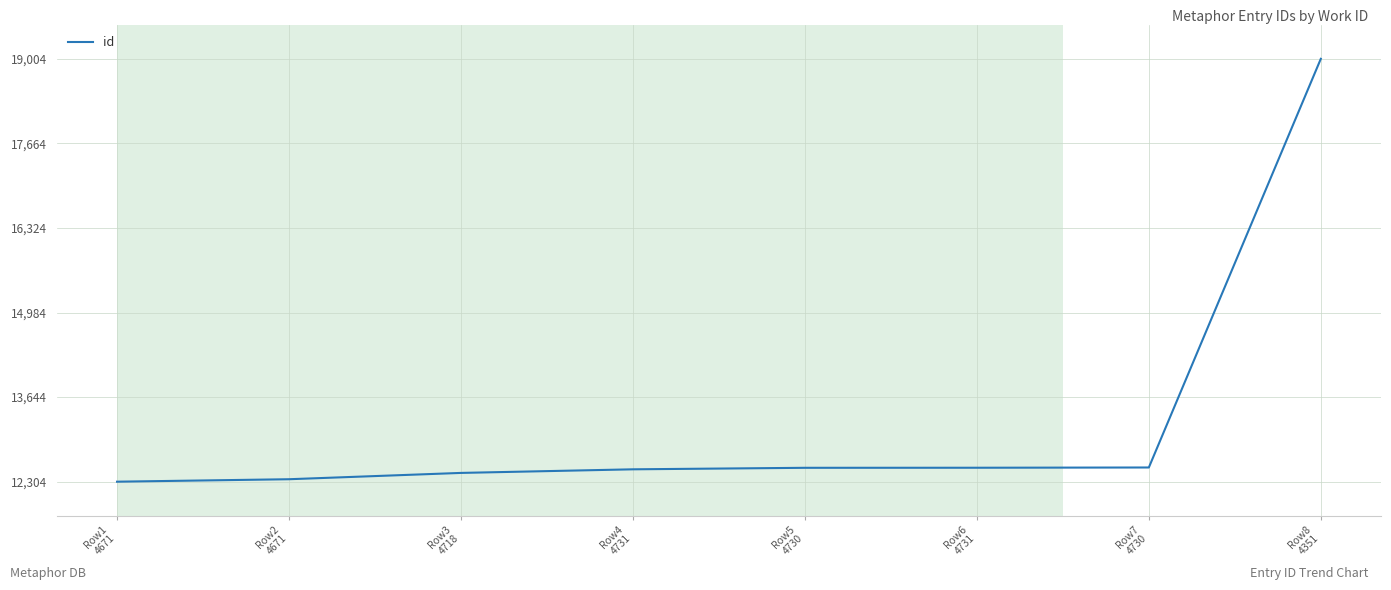

What is the smallest value displayed?

12304